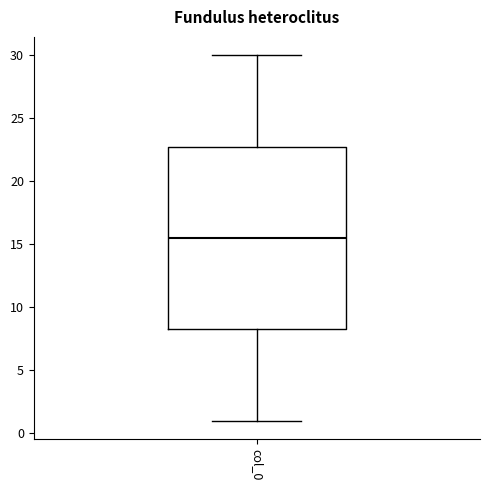

Read this box plot against the y-axis: the position of the median line, the range covered by the box, and the ends of both whiskers. The values are not printed on the chart, so give them approximately, as read against the axis.

median 15.5, box 8.5 to 23.0, whiskers 1.0 to 30.0